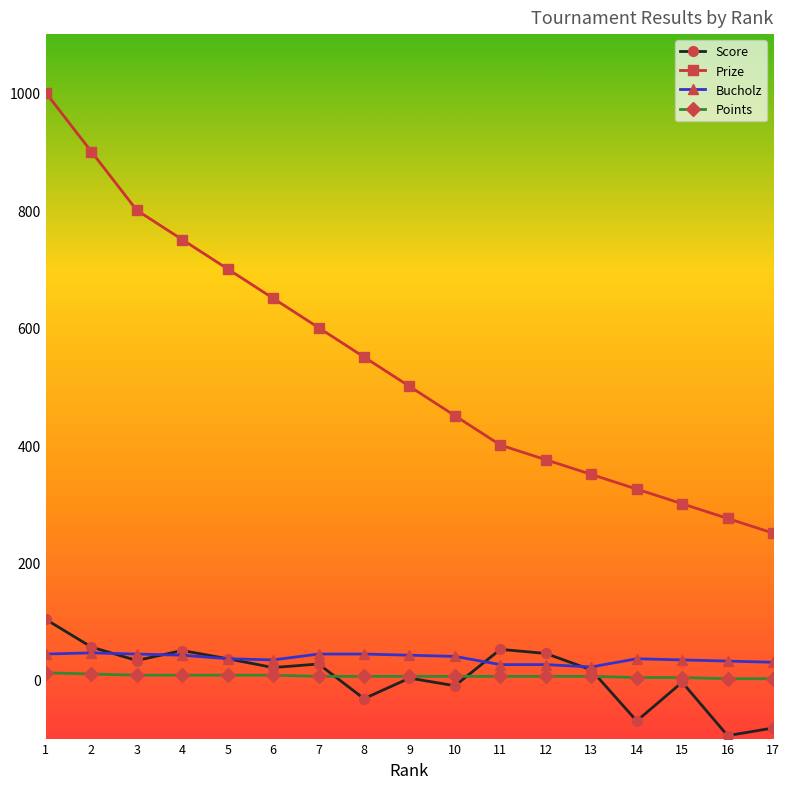

What is the sum of the Score values at 8 and 7?

-5